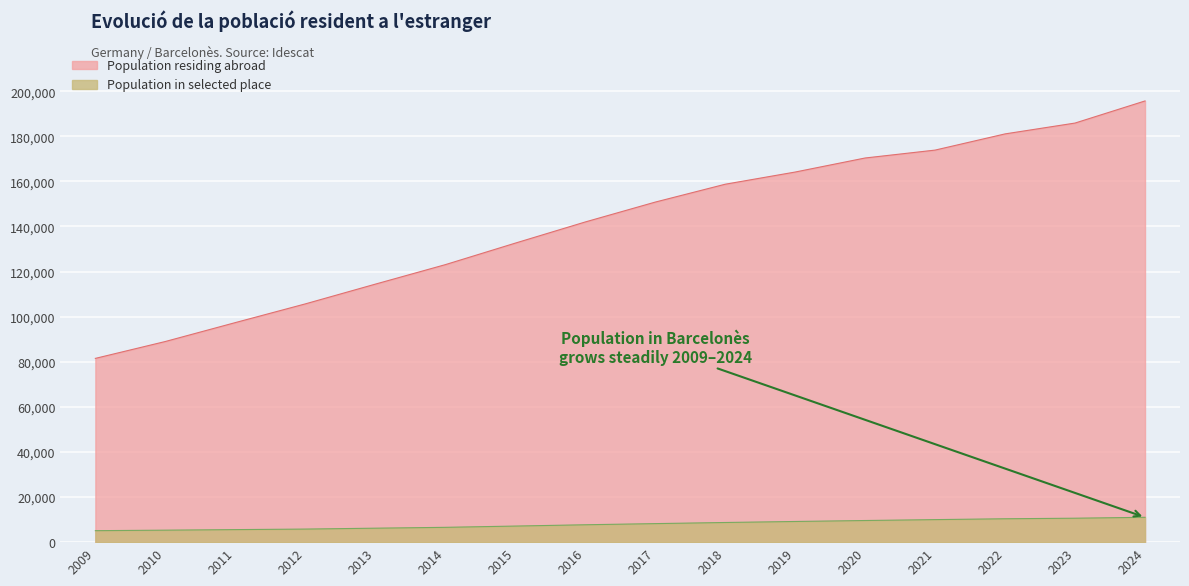

Which series changed the most between 2009 and 2015?

Population residing abroad